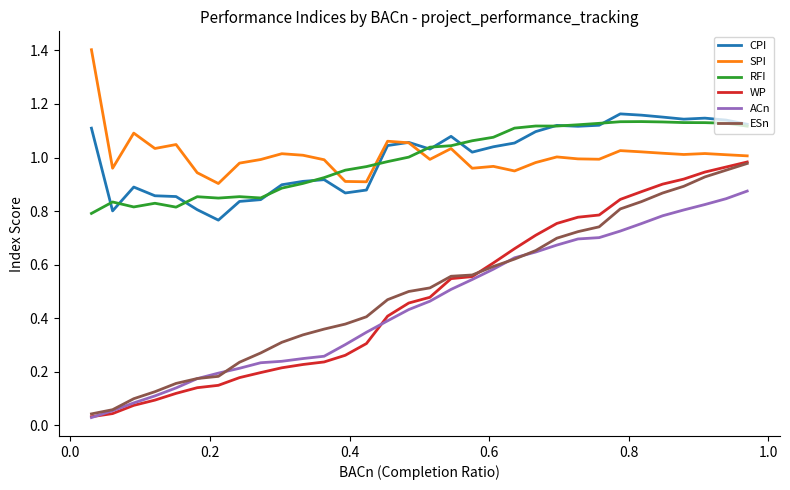

Which series has the widest spread of values?

WP